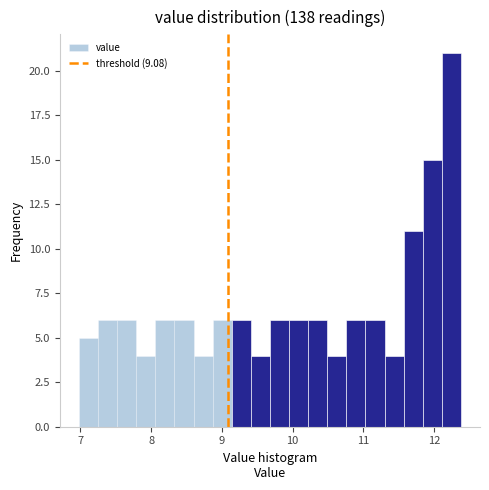

Read against the x-axis, roughly where is the centre of the tallest bar?

12.2